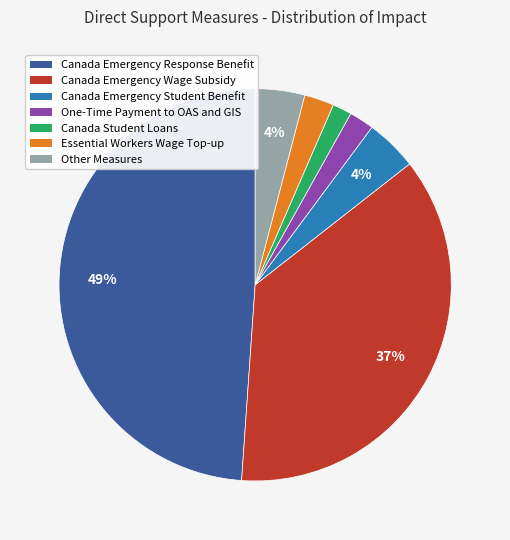

Does Canada Emergency Student Benefit account for over 50% of the chart?

No